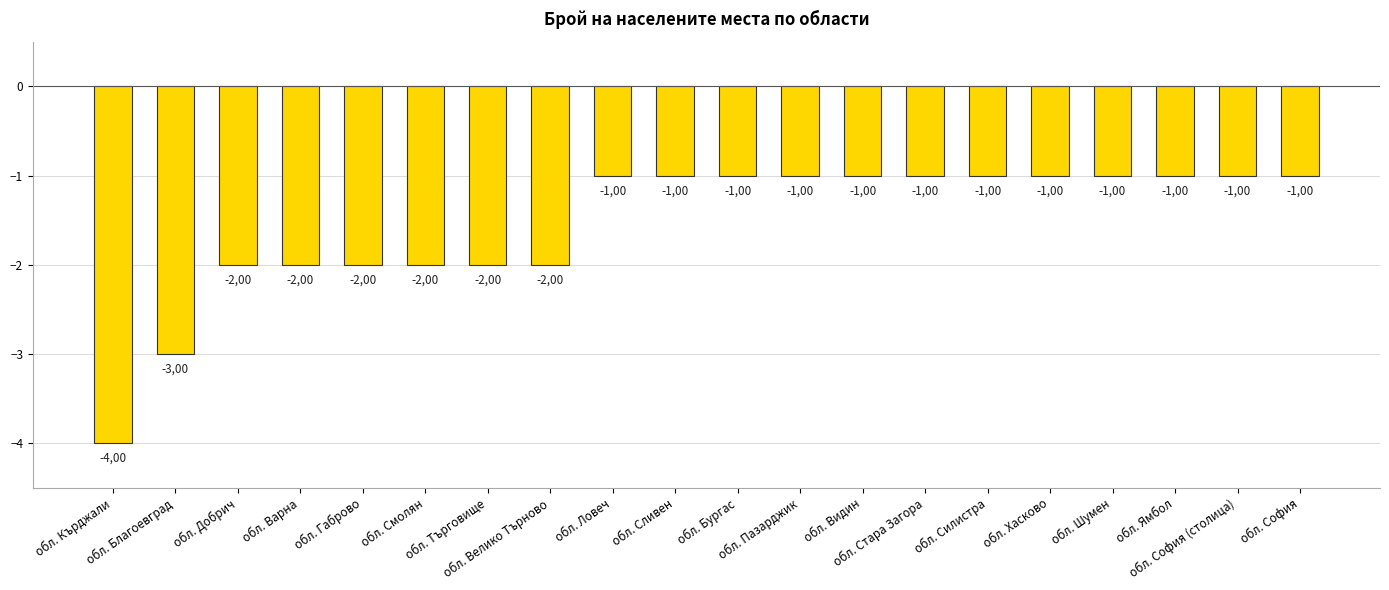

What is the sum of the values at обл. Добрич and обл. Смолян?

-4